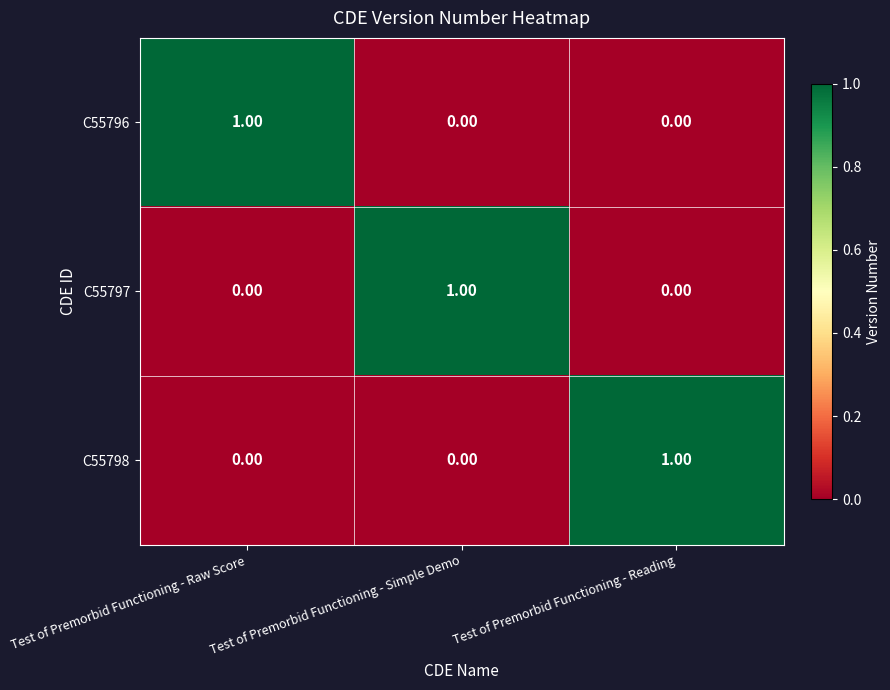

At which label does C55796 reach its peak?

Test of Premorbid Functioning - Raw Score